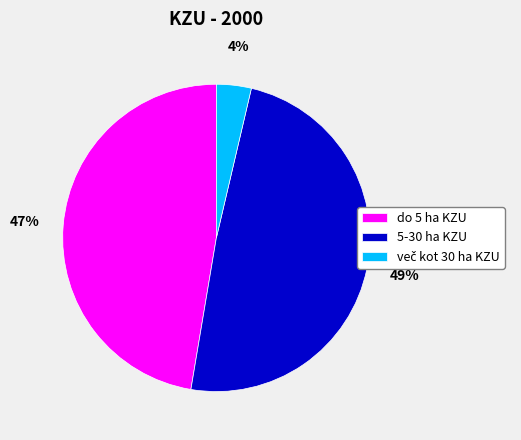

Which has a higher value, 5-30 ha KZU or do 5 ha KZU?

5-30 ha KZU